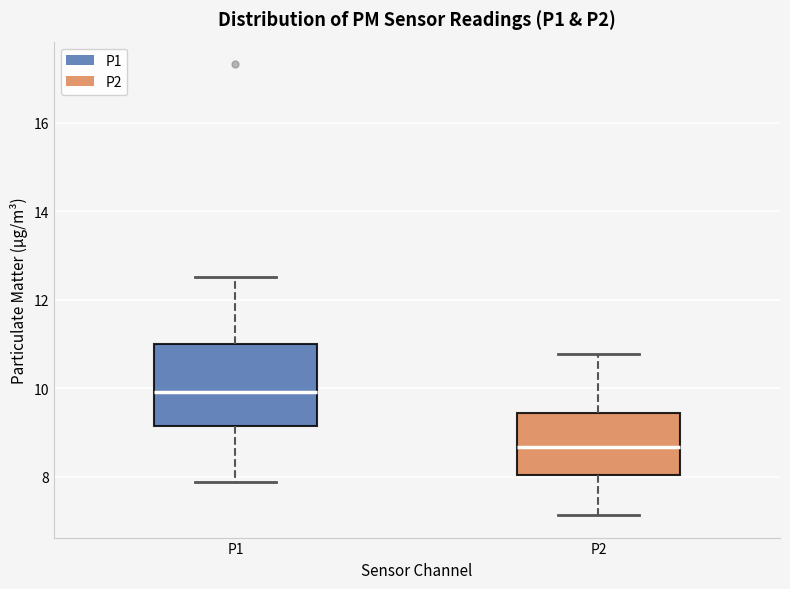

Reading left to right, transcribe this box plot: for each box, give where its median line is, the range the box spans, and where its two whiskers end, as read against the y-axis. The values are not printed on the chart, so give them approximately, as read against the axis.

P1: median 10.0, box 9.2 to 11.0, whiskers 7.8 to 12.6
P2: median 8.6, box 8.0 to 9.4, whiskers 7.2 to 10.8